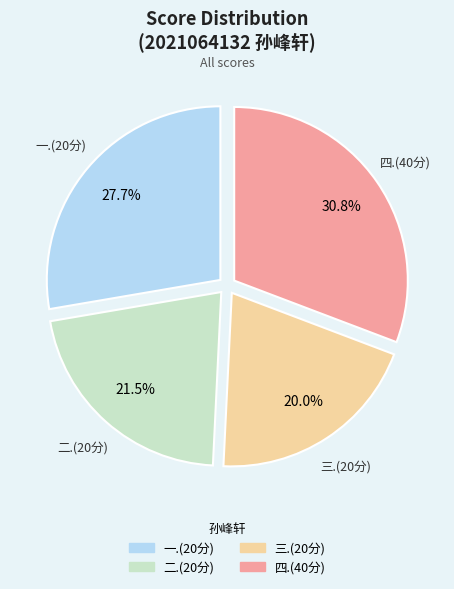

The 三.(20分) slice represents 20% of the pie. True or false?

True